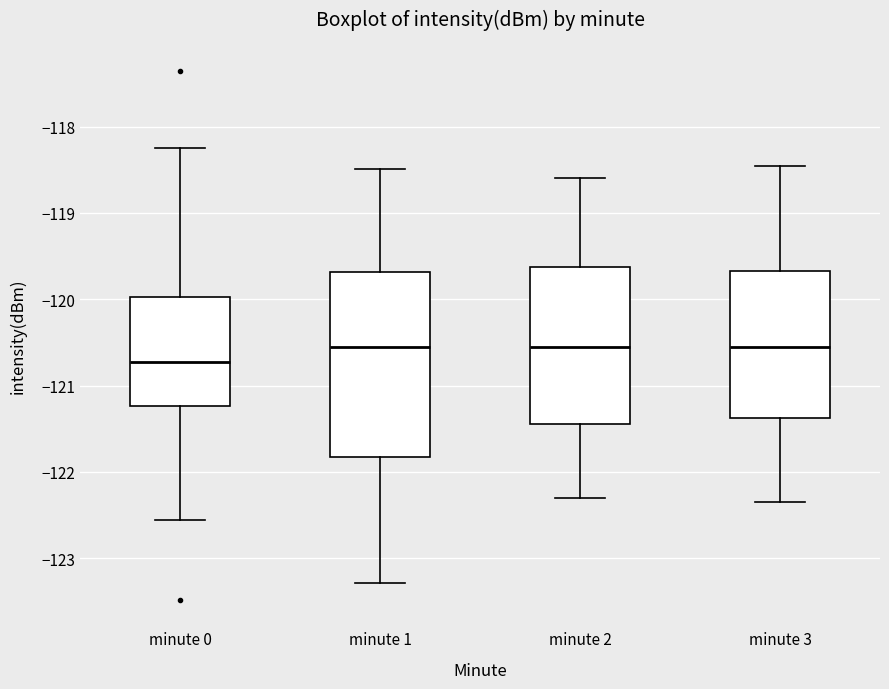

Where is the upper edge of the box for minute 3 on the y-axis? The values are not printed on the chart, so give them approximately, as read against the axis.

-119.7